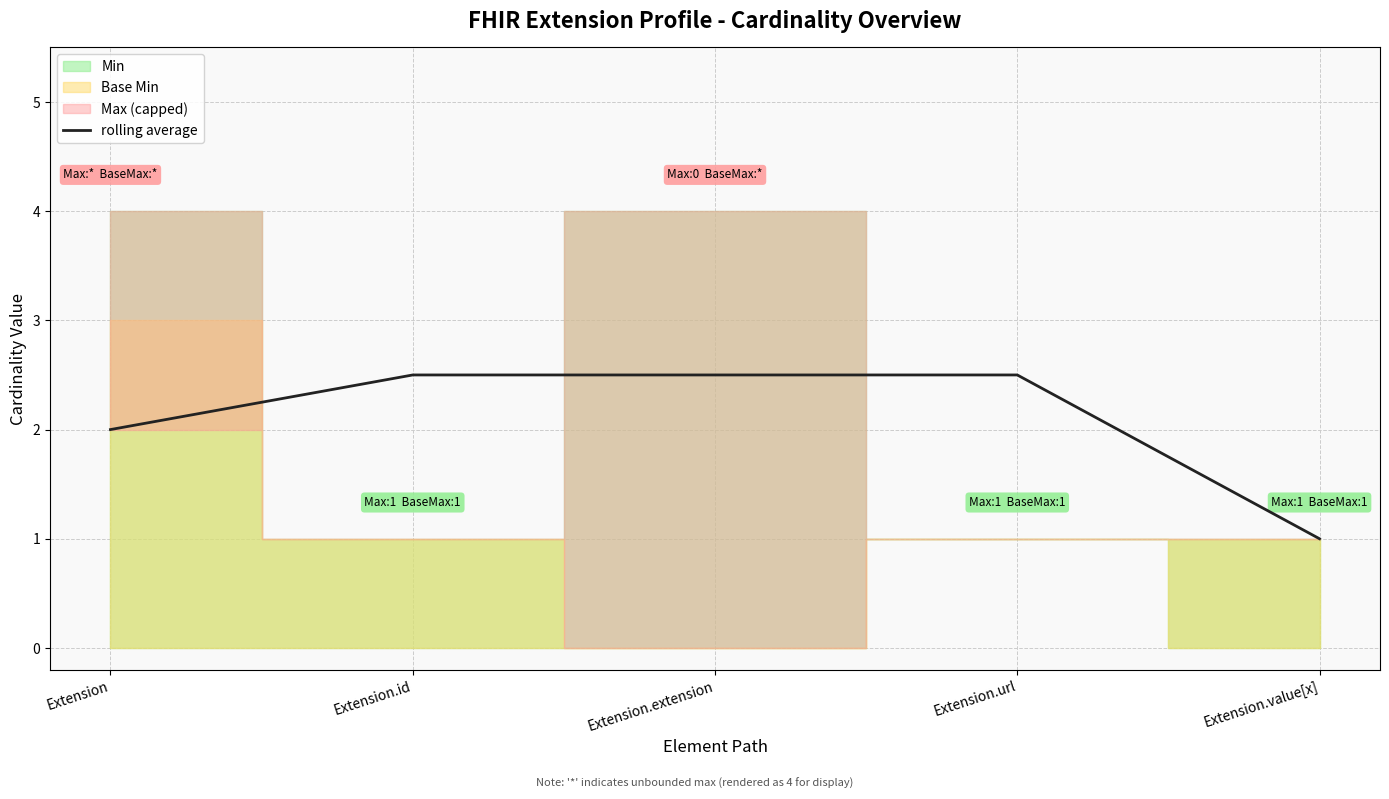

True or false: there are more than 2 points higher than both neighbors.

False